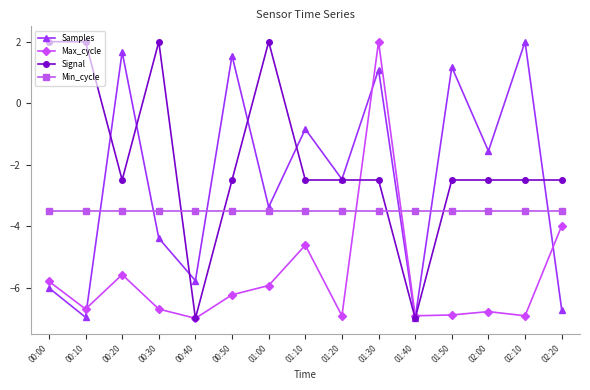

Does the chart display data point markers on the line(s)?

Yes